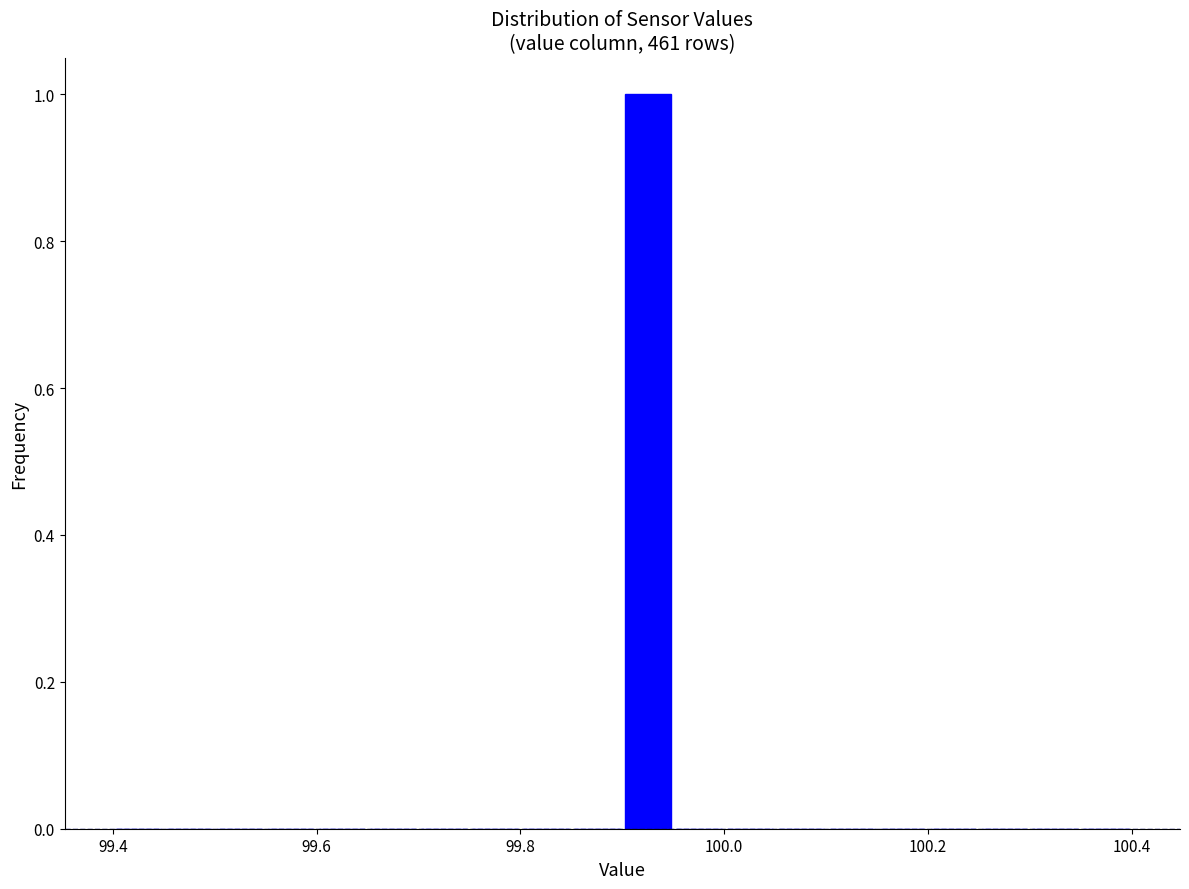

Around what value on the x-axis is the tallest bar? Give the approximate position of its centre, as read against the axis.

99.92